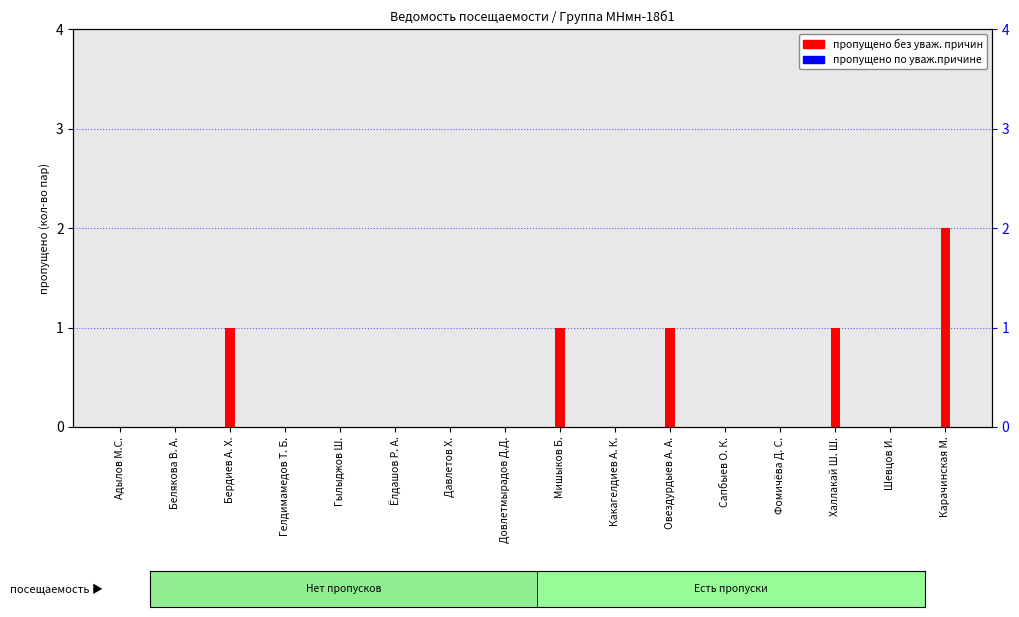

How many bars are there in total?

32